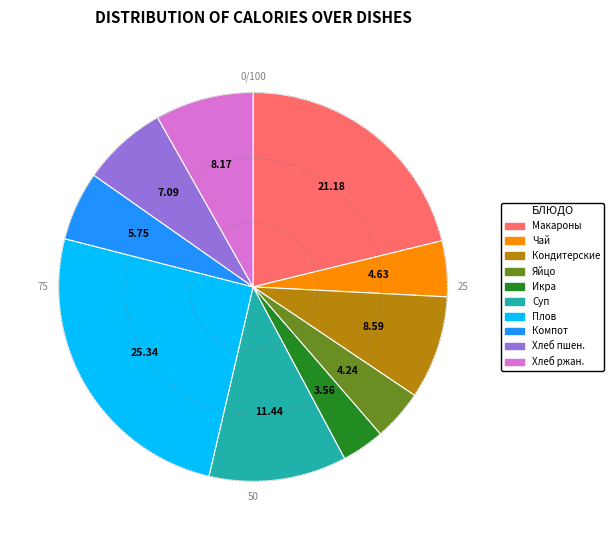

Which slice is the largest?

Плов